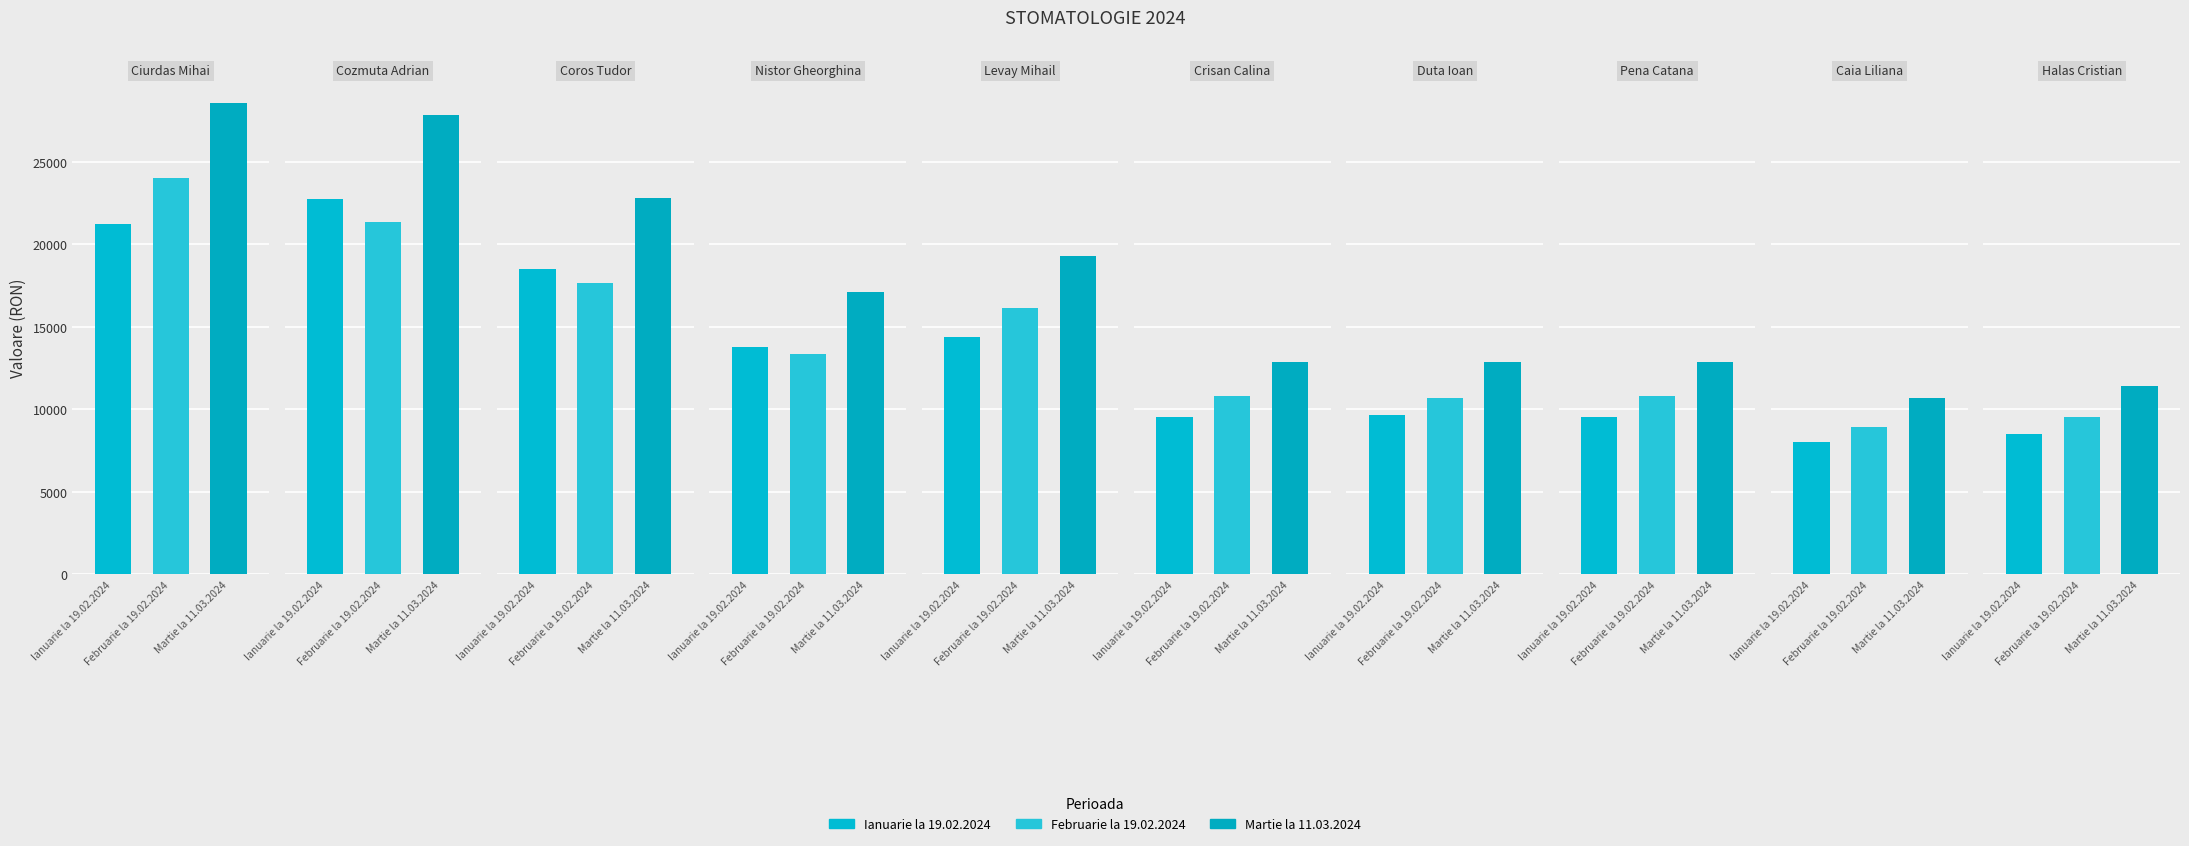

Does the chart contain stacked bars?

No